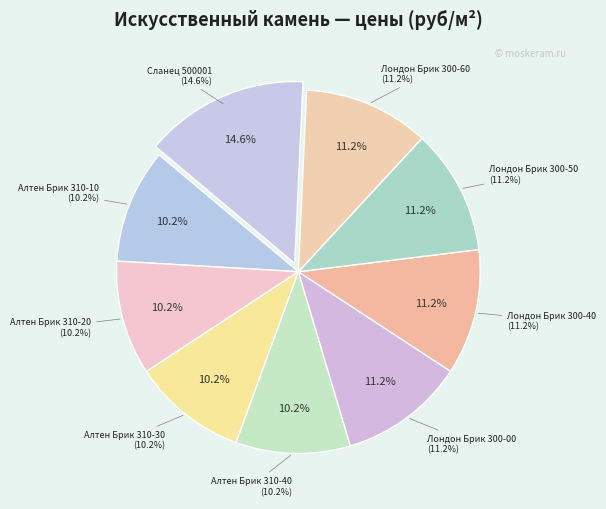

What percentage is NOT represented by Алтен Брик 310-10?

89.8%